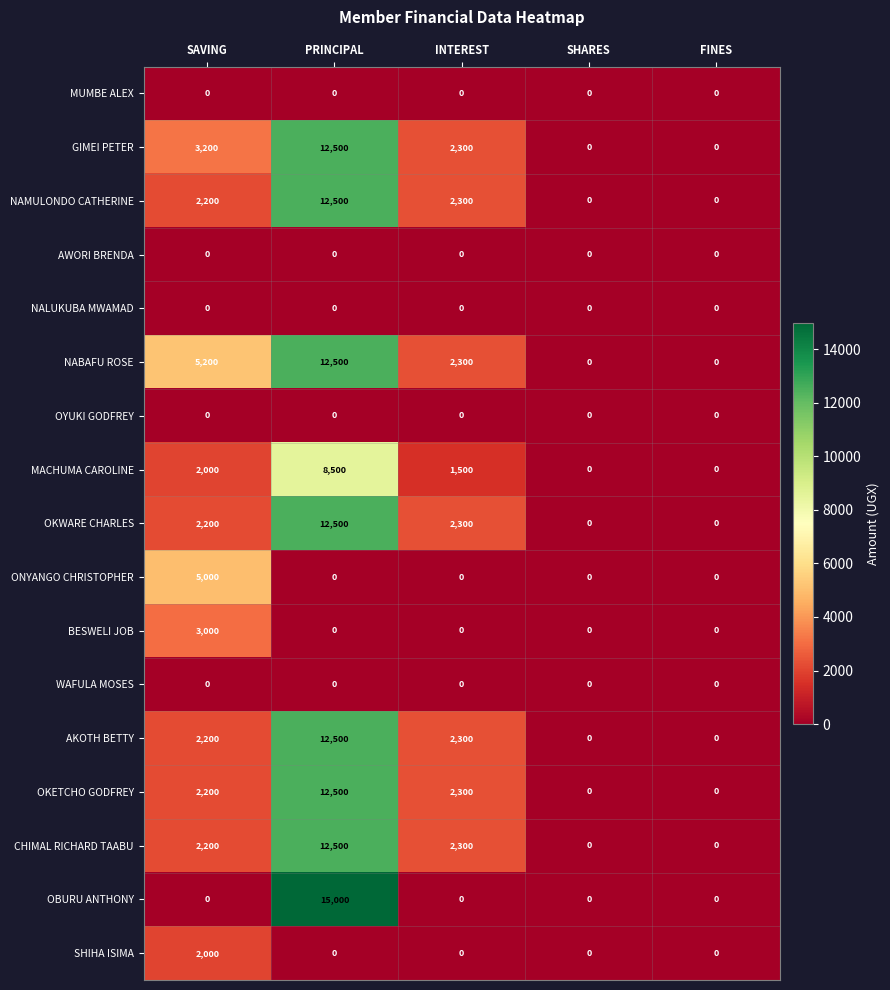

What is the sum of the NABAFU ROSE values at PRINCIPAL and SHARES?

12500